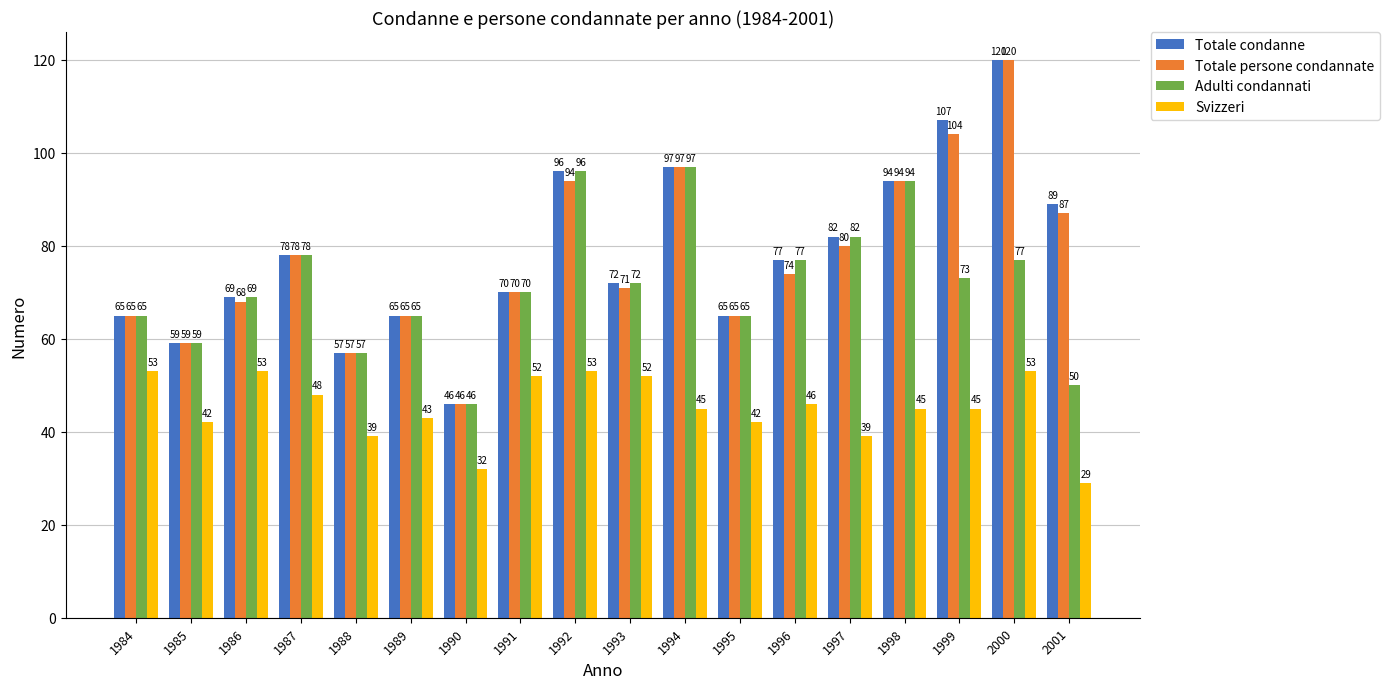

What is the maximum value for Adulti condannati?

97